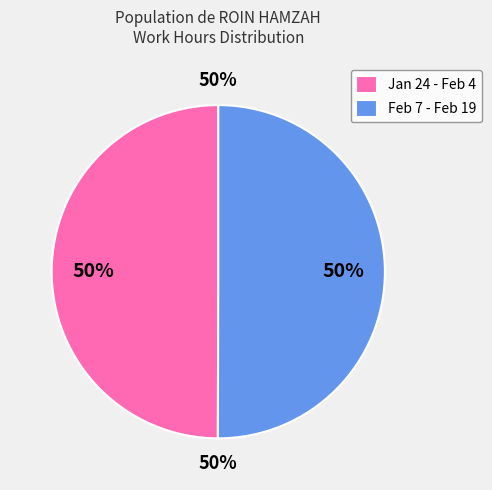

Is Fri 28 the majority of the pie?

No